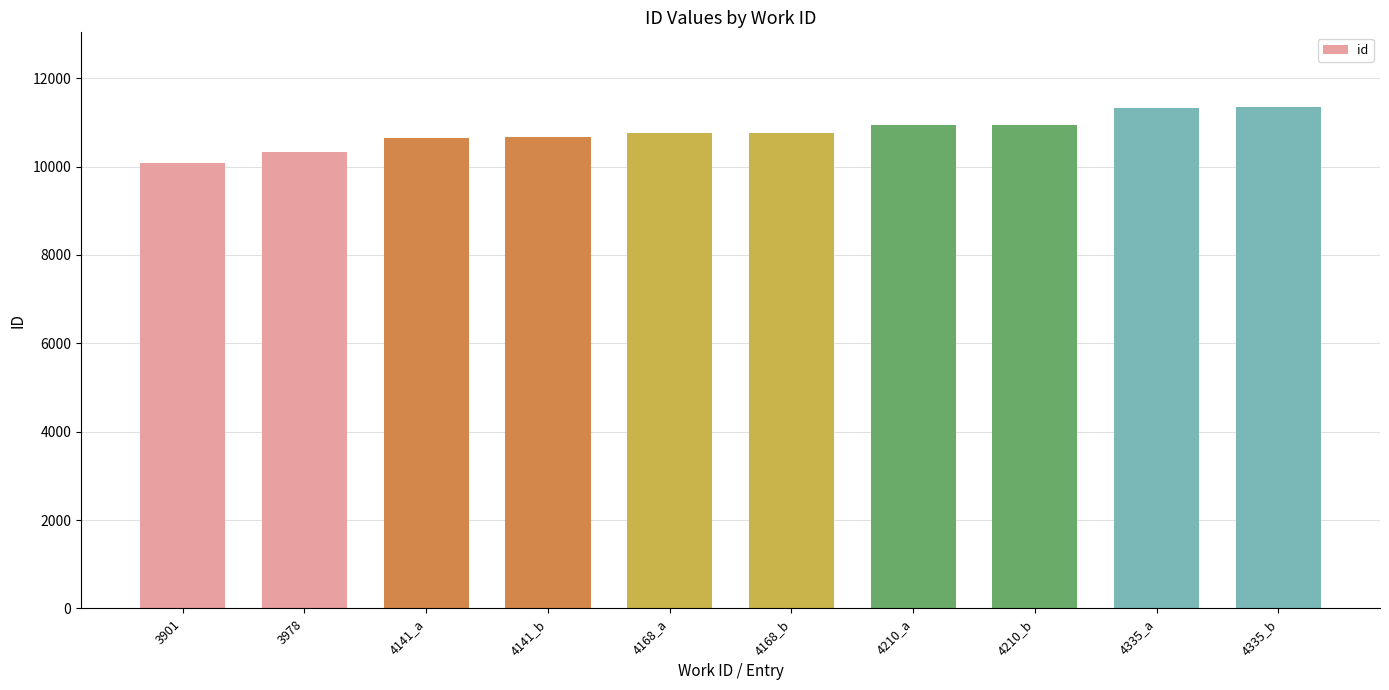

What is the sum of all values?

107782